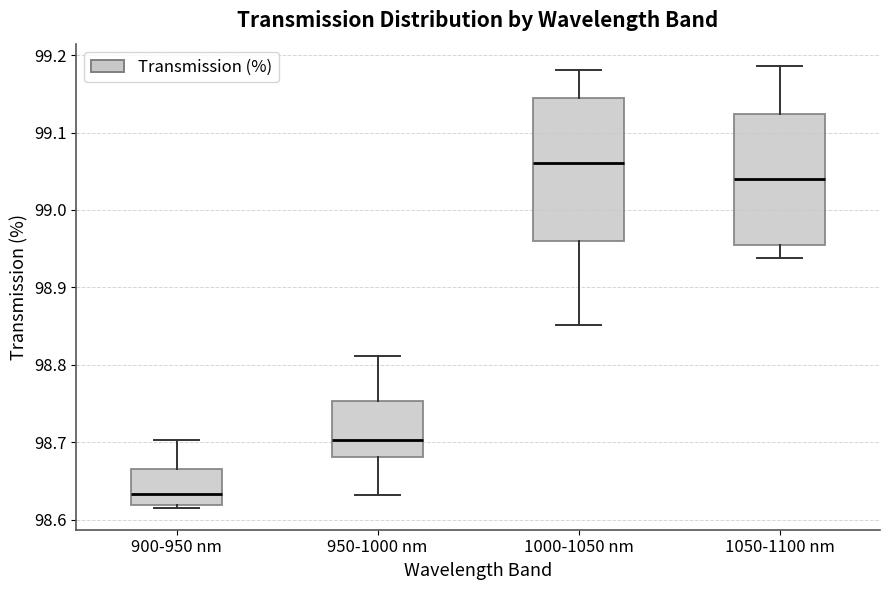

Reading left to right, transcribe this box plot: for each box, give where its median line is, the range the box spans, and where its two whiskers end, as read against the y-axis. The values are not printed on the chart, so give them approximately, as read against the axis.

900-950 nm: median 98.63, box 98.62 to 98.67, whiskers 98.62 (just below the box's lower edge) to 98.70
950-1000 nm: median 98.70, box 98.68 to 98.75, whiskers 98.63 to 98.81
1000-1050 nm: median 99.06, box 98.96 to 99.14, whiskers 98.85 to 99.18
1050-1100 nm: median 99.04, box 98.95 to 99.12, whiskers 98.94 to 99.19